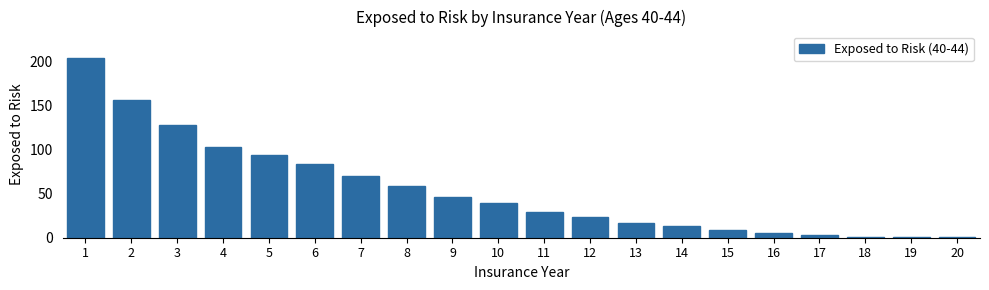

Reading left to right, what are all the values shown in this chart?

1=203	2=156	3=128	4=103	5=94	6=83	7=70	8=59	9=46	10=39	11=29	12=24	13=17	14=13	15=9	16=5	17=3	18=1	19=1	20=1